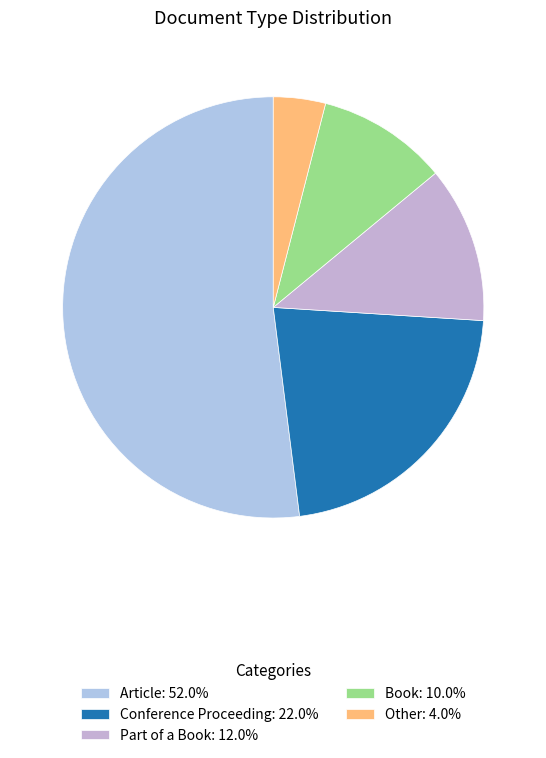

What is the change in value from Conference Proceeding to Book?

-12